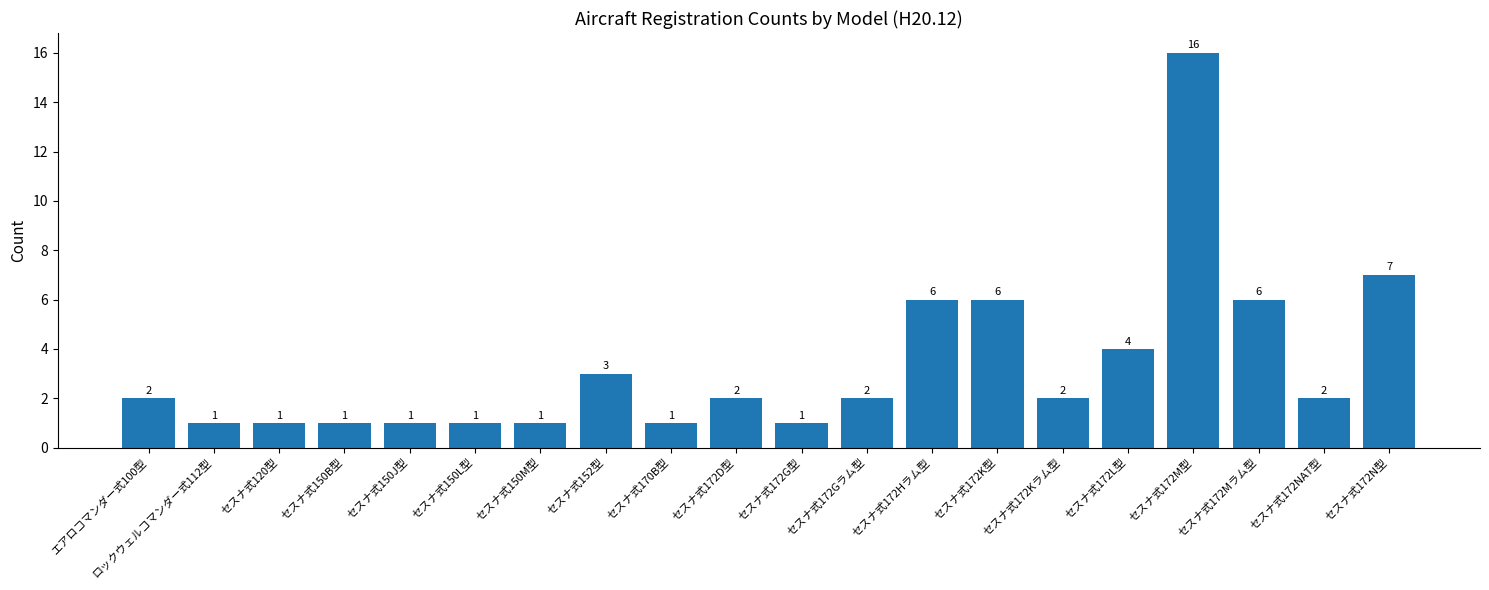

What is the sum of the values at セスナ式172Mラム型 and セスナ式120型?

7